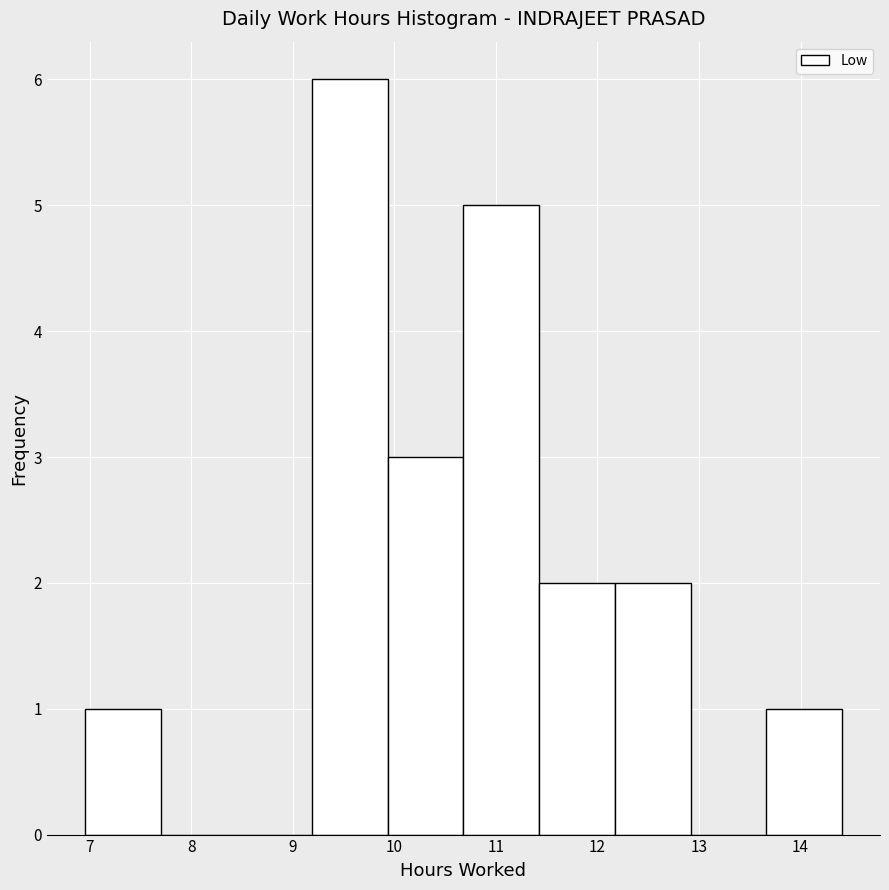

Reading left to right, transcribe this chart: for each bar, give the range it covers on the x-axis and its height. Neither the bar edges nor the heights are printed on the chart, so give them approximately, as read against the axes.

7.0 to 7.7: 1
7.7 to 8.4: 0
8.4 to 9.2: 0
9.2 to 9.9: 6
9.9 to 10.7: 3
10.7 to 11.4: 5
11.4 to 12.2: 2
12.2 to 12.9: 2
12.9 to 13.7: 0
13.7 to 14.4: 1